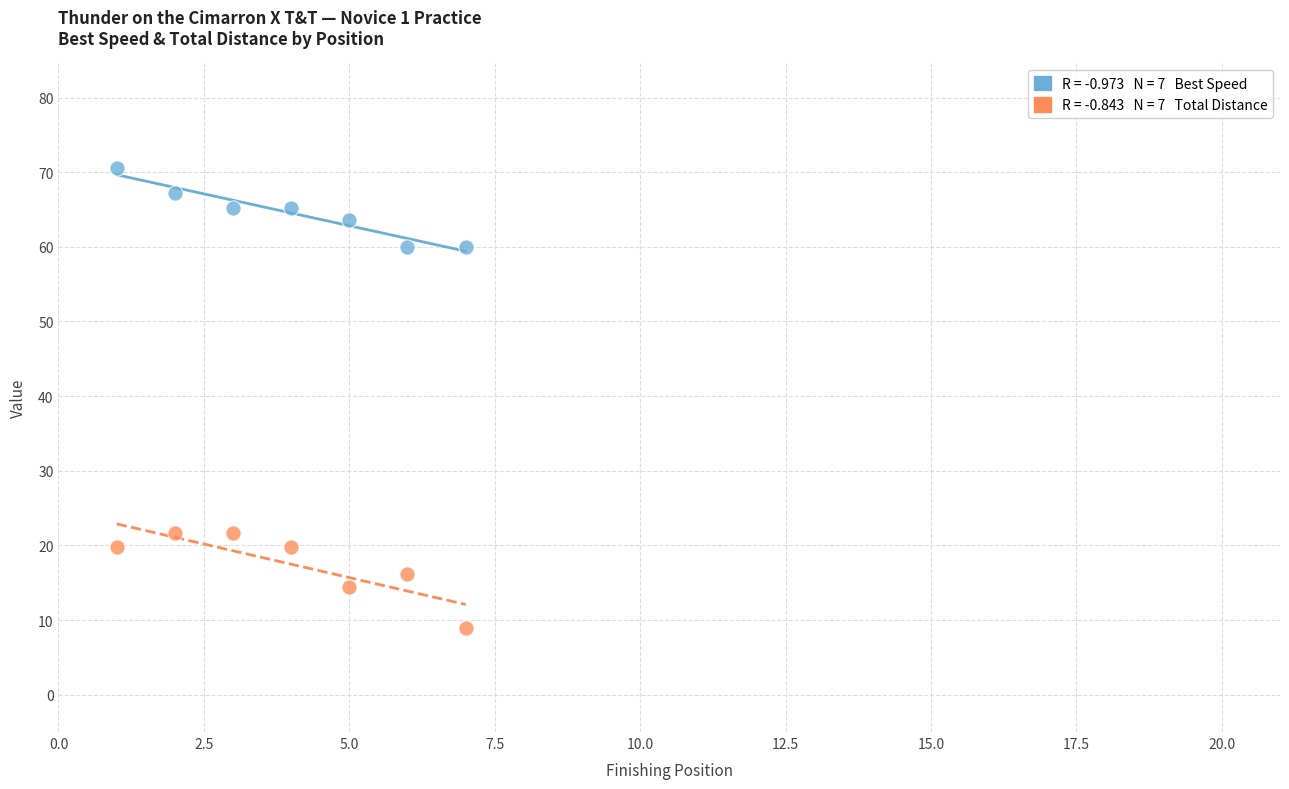

Across all data points, what is the range of X values (max minus min)?

6.0